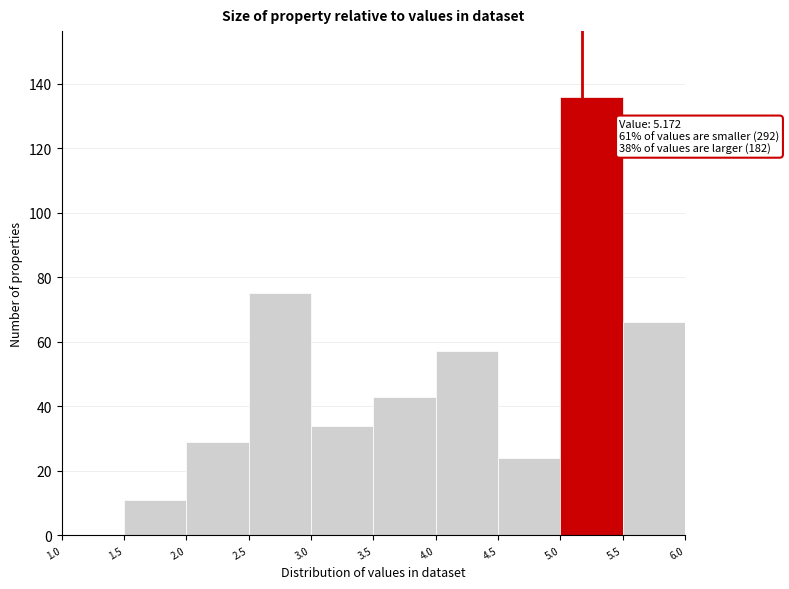

Over which range of the x-axis is the bar tallest?

5.0 to 5.5